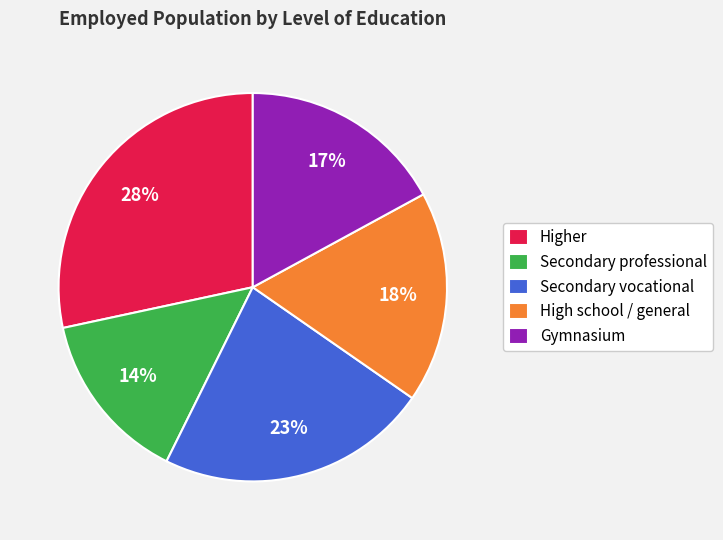

To the nearest percent, what portion does Gymnasium represent?

17%